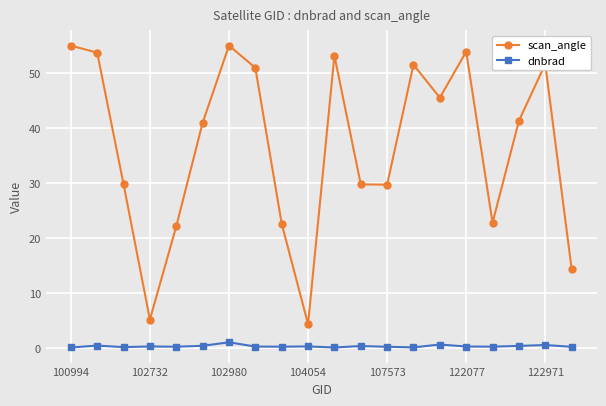

True or false: dnbrad has more than 2 points higher than both neighbors.

True